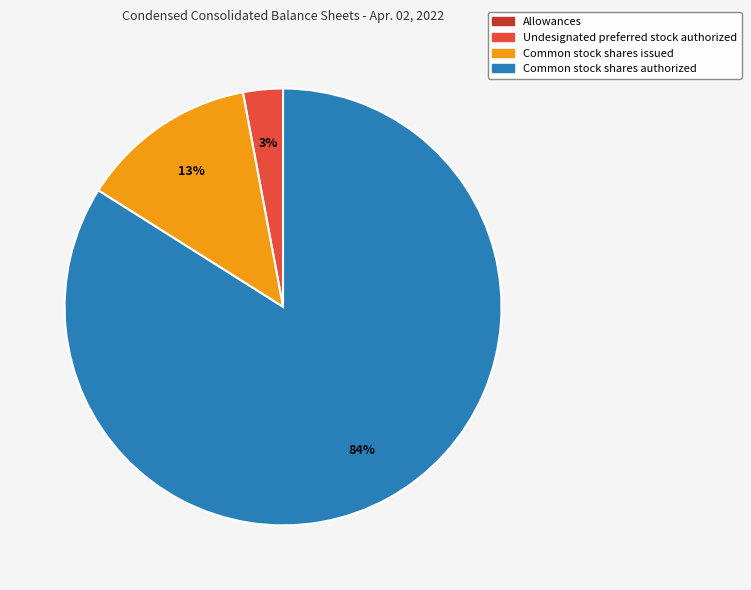

What is the largest slice in the pie chart?

Common stock shares authorized